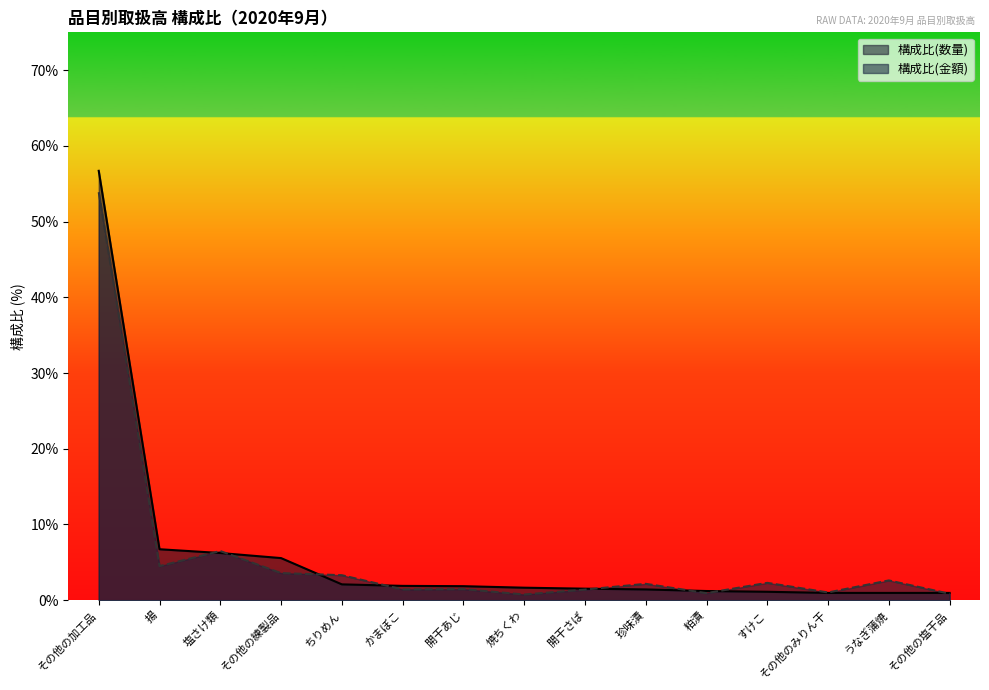

Rank the series by their maximum value, from lowest to highest.

構成比(金額), 構成比(数量)